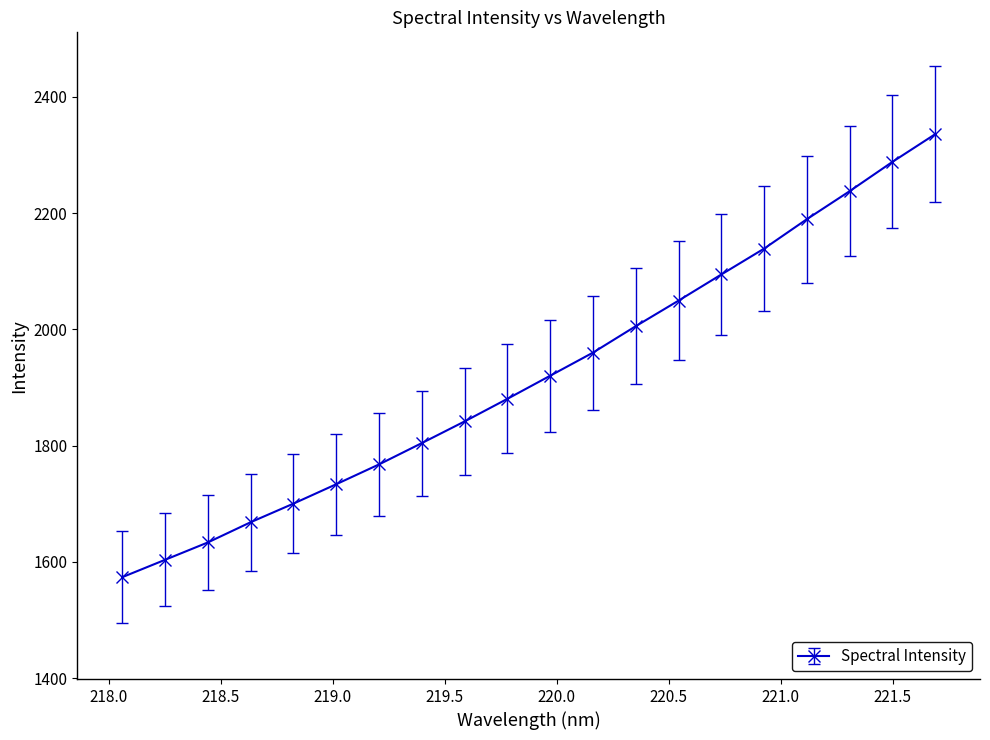

True or false: the data has more than 1 interior local peaks.

False